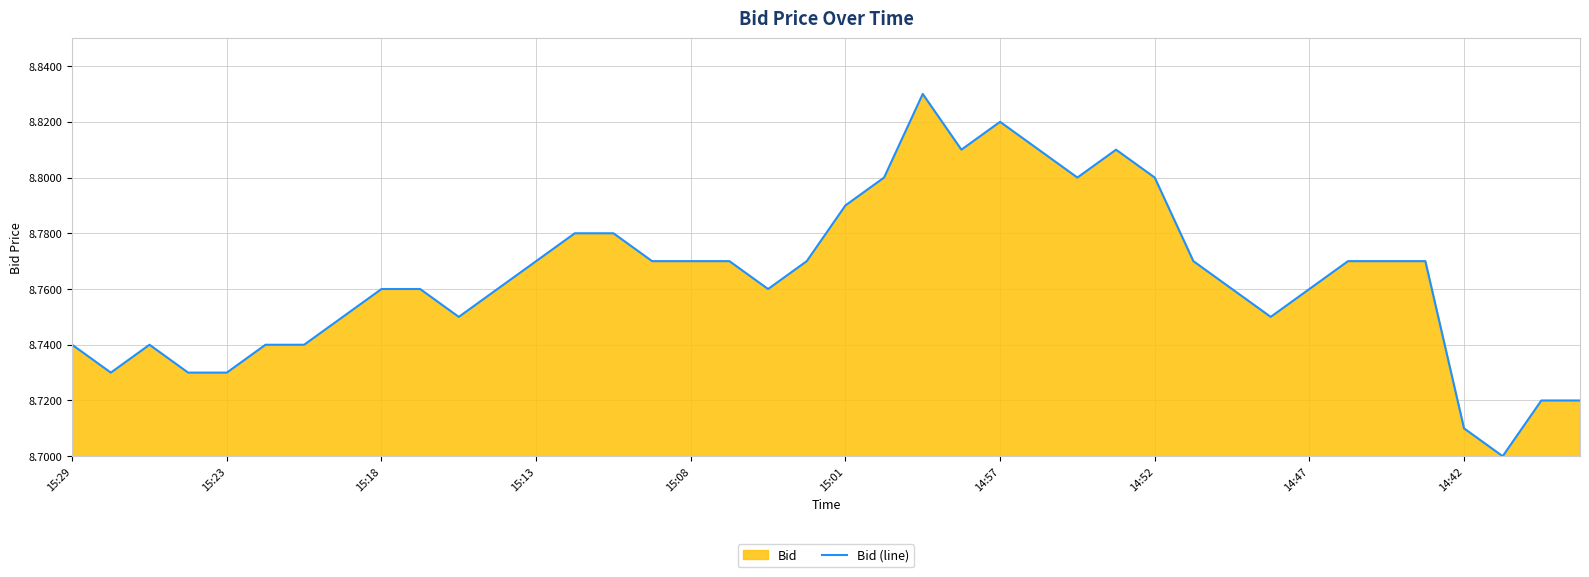

The value at 14:57 is 12.8. True or false?

False